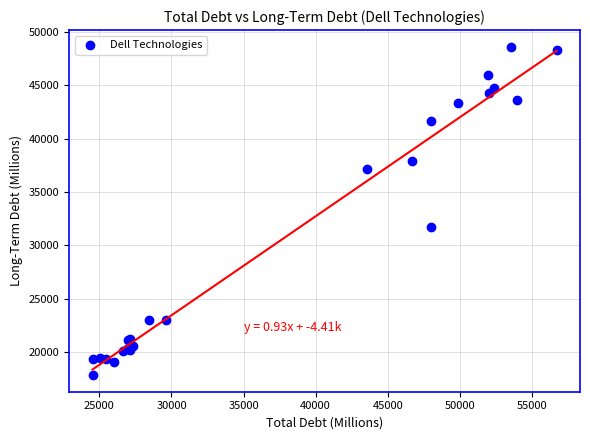

What Y value in the scatter plot is closest to 33225?

31699